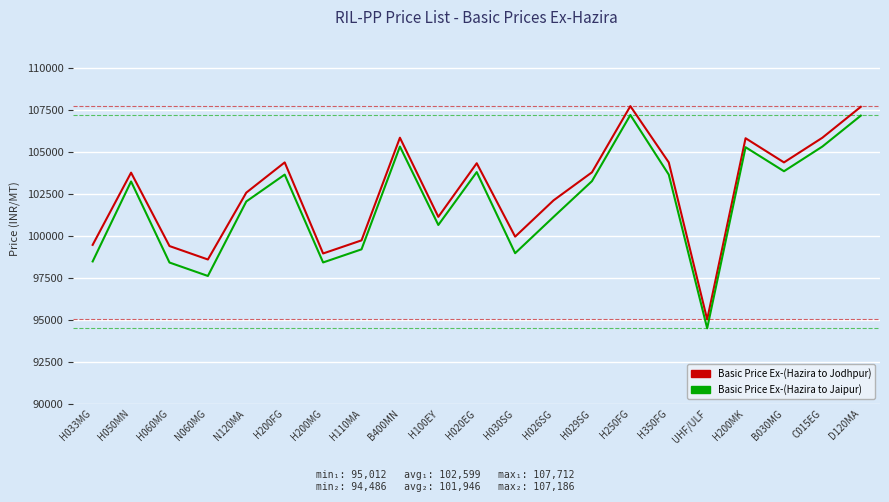

At which label does Basic Price Ex-(Hazira to Jodhpur) reach its minimum?

UHF/ULF